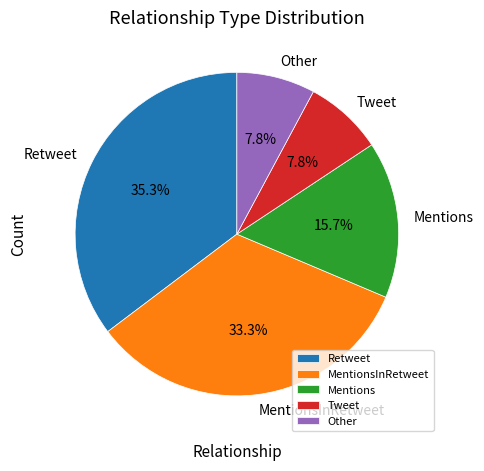

Which has a higher value, Mentions or MentionsInRetweet?

MentionsInRetweet